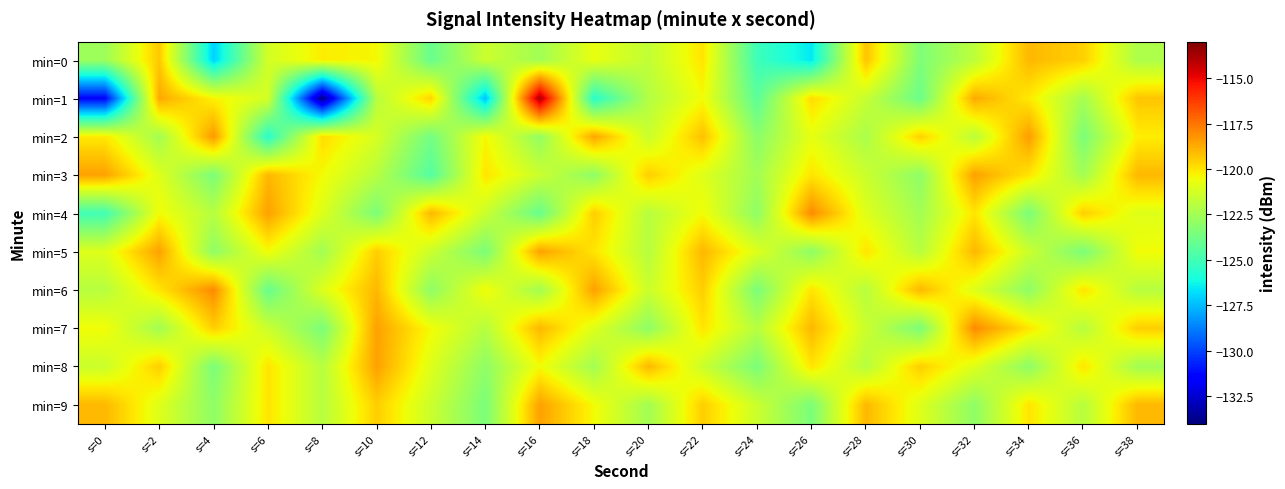

Count the number of data series in this chart.

10